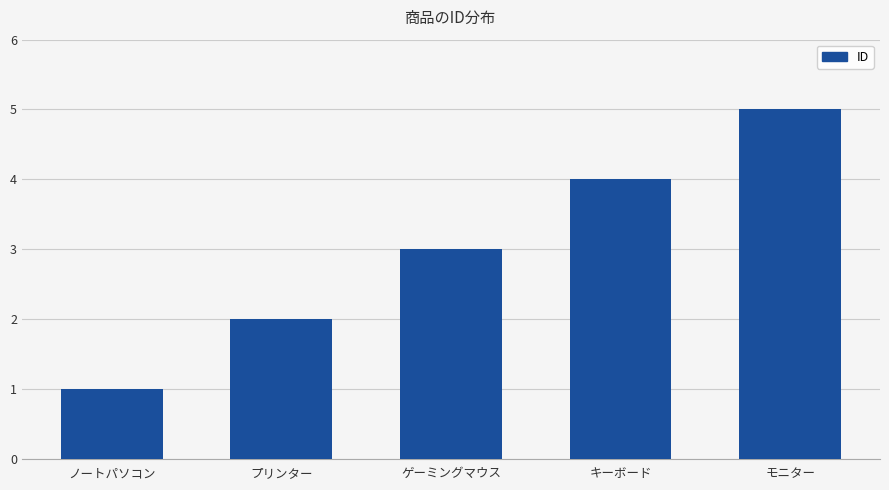

How many distinct data groups are displayed?

1